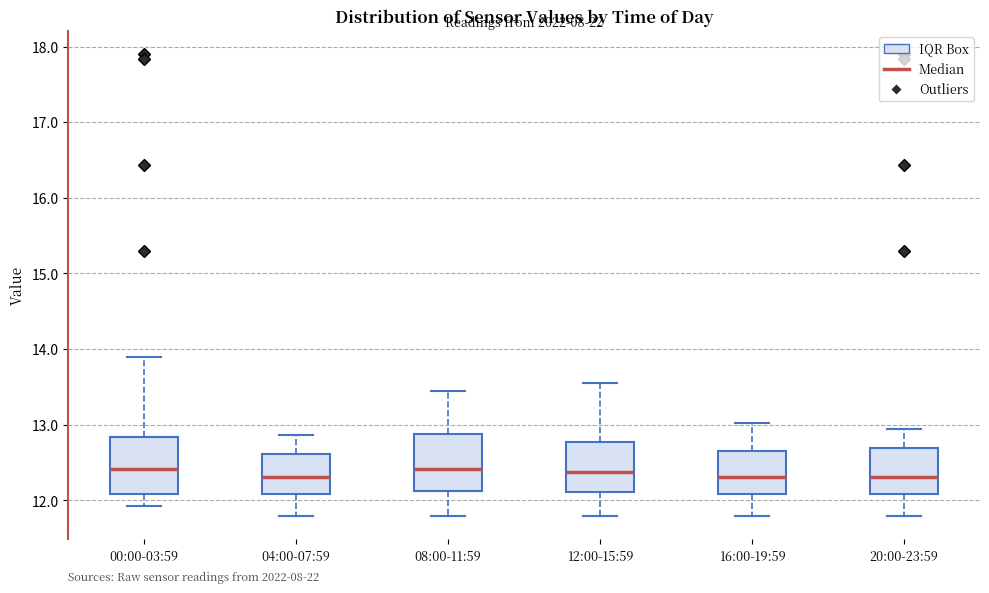

Where is the lower edge of the box for 04:00-07:59 on the y-axis? The values are not printed on the chart, so give them approximately, as read against the axis.

12.1